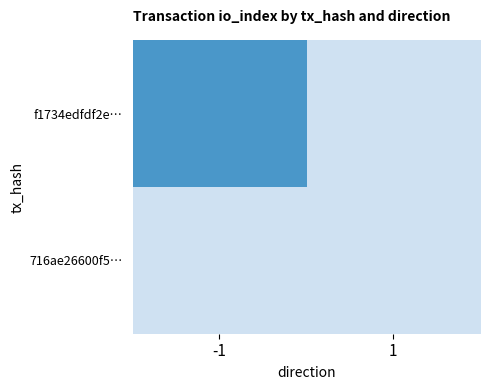

Reading left to right, list all the values displayed in this chart.

f1734edfdf2e…: -1=1	1=0
716ae26600f5…: -1=0	1=0